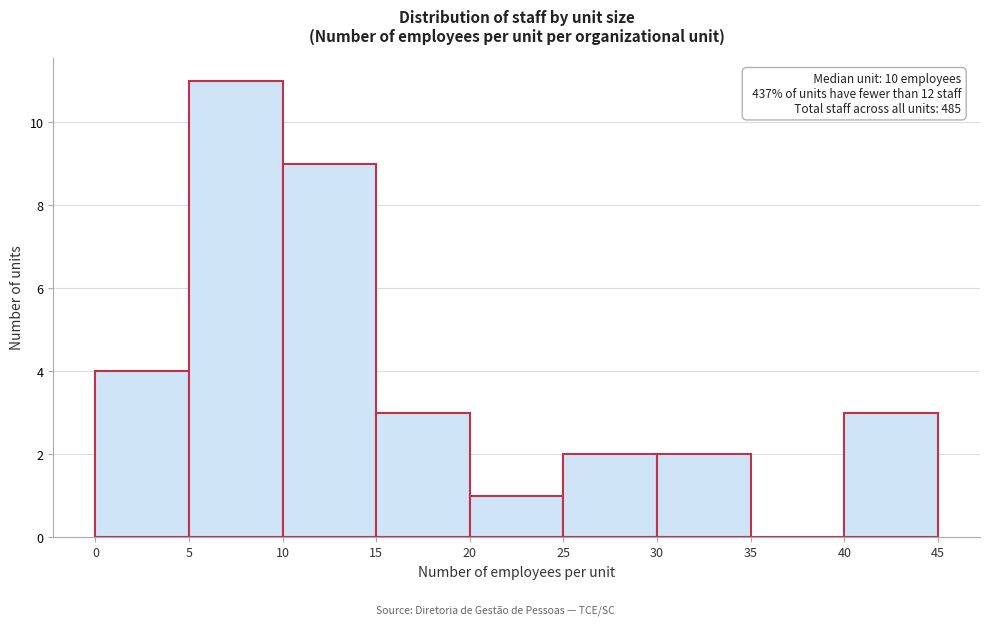

Over which range of the x-axis is the bar tallest?

5 to 10